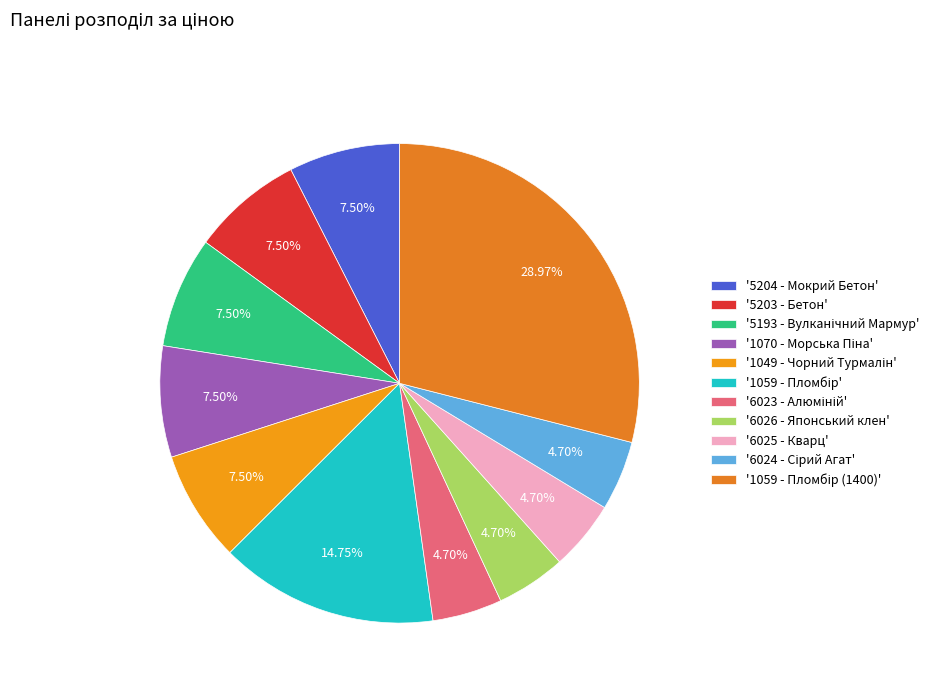

Count the number of slices in the pie.

11